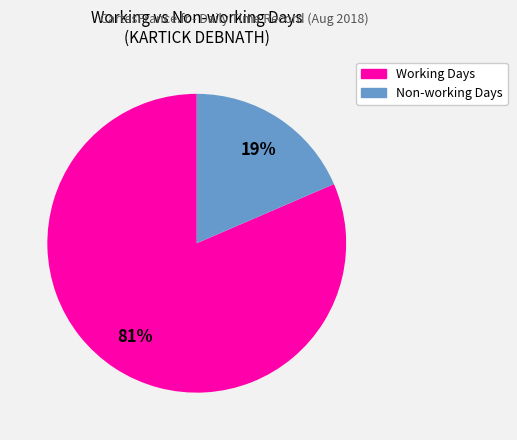

Between Non-working Days and Working Days, which is larger?

Working Days